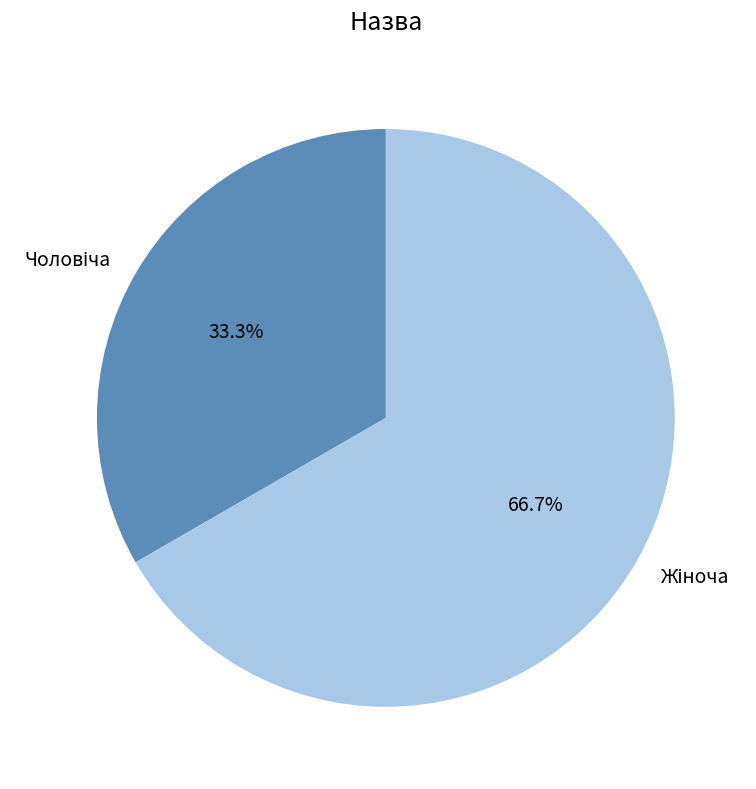

Is there any slice that represents more than half of the pie?

Yes